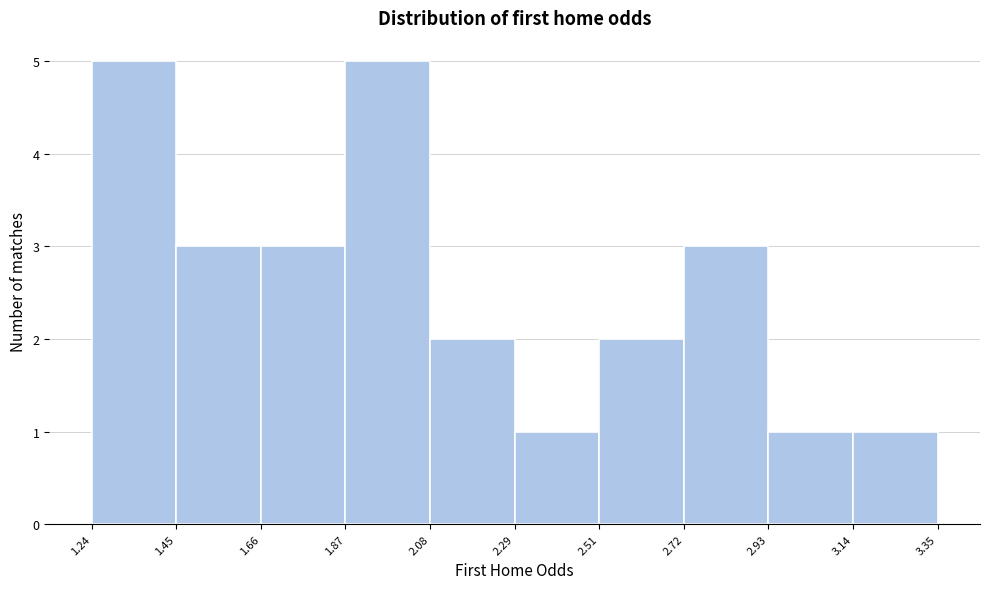

Reading left to right, list every bar in this chart as the range it spans on the x-axis followed by its height. The values are not printed on the chart, so give them approximately, as read against the axis.

1.24 to 1.45: 5
1.45 to 1.66: 3
1.66 to 1.87: 3
1.87 to 2.08: 5
2.08 to 2.29: 2
2.29 to 2.51: 1
2.51 to 2.72: 2
2.72 to 2.93: 3
2.93 to 3.14: 1
3.14 to 3.35: 1